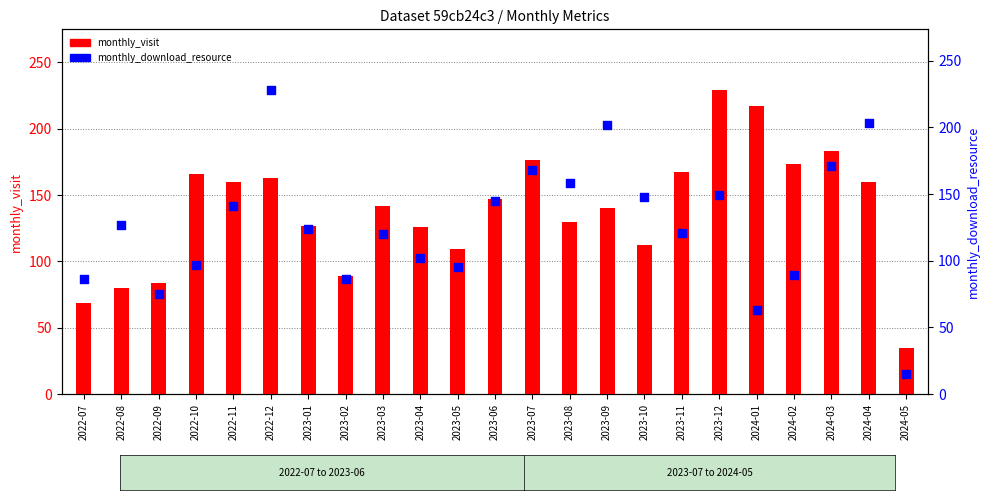

Which series contains the lowest Y value?

monthly_download_resource